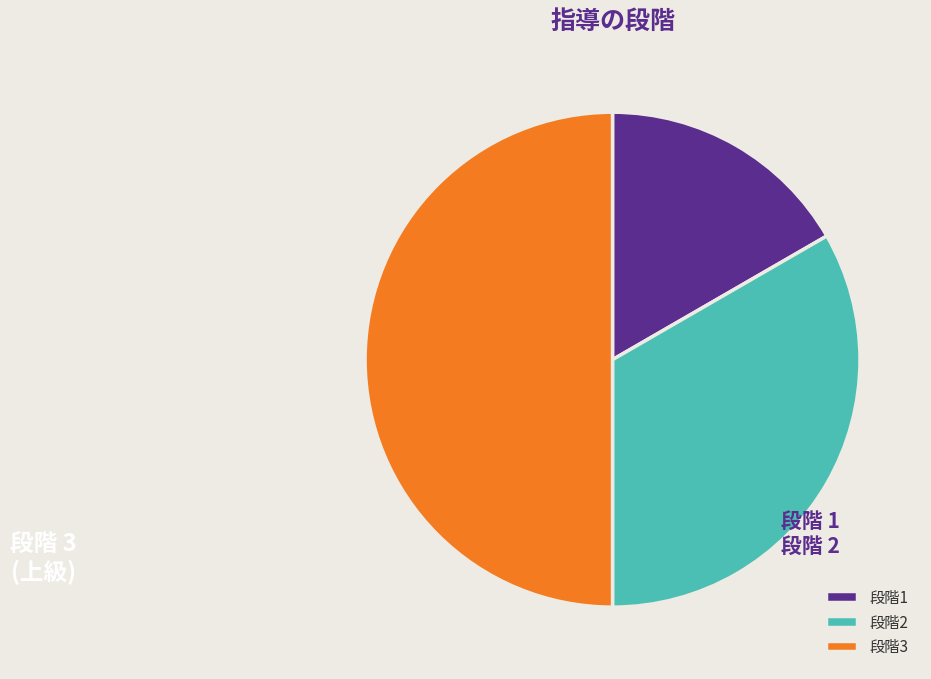

Rank the categories by value from highest to lowest.

段階3, 段階2, 段階1